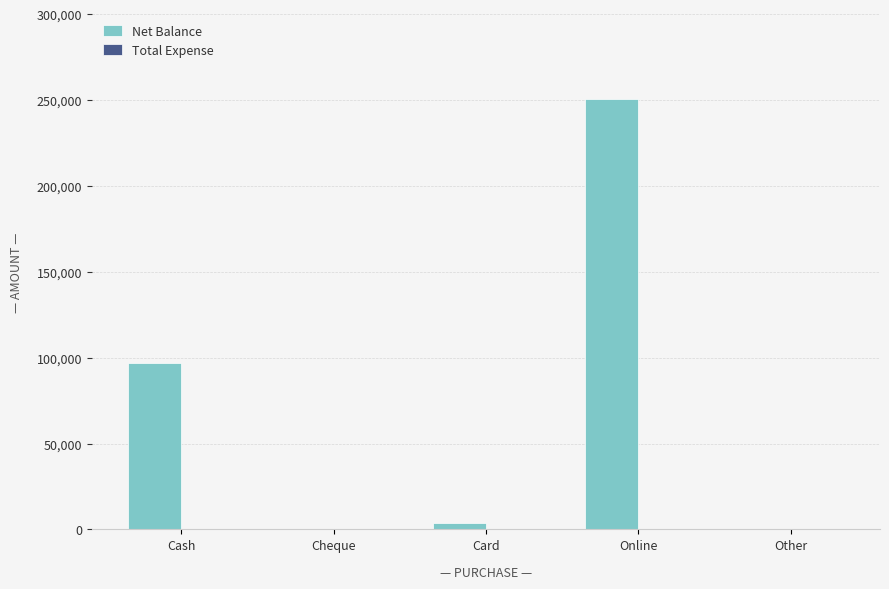

What is the change in value from Online to Other?

-250334